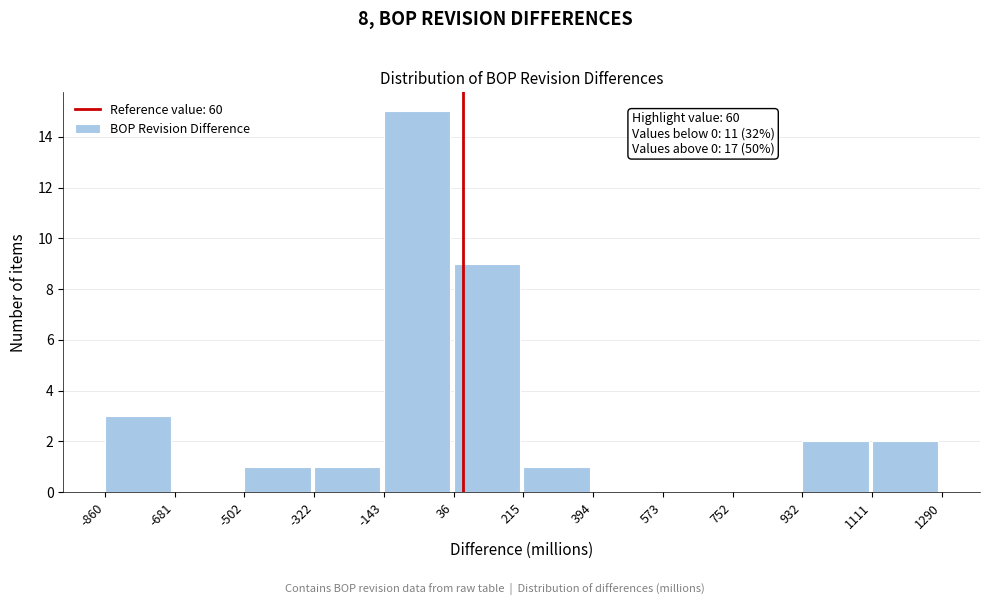

Which range on the x-axis has the tallest bar?

-143 to 36